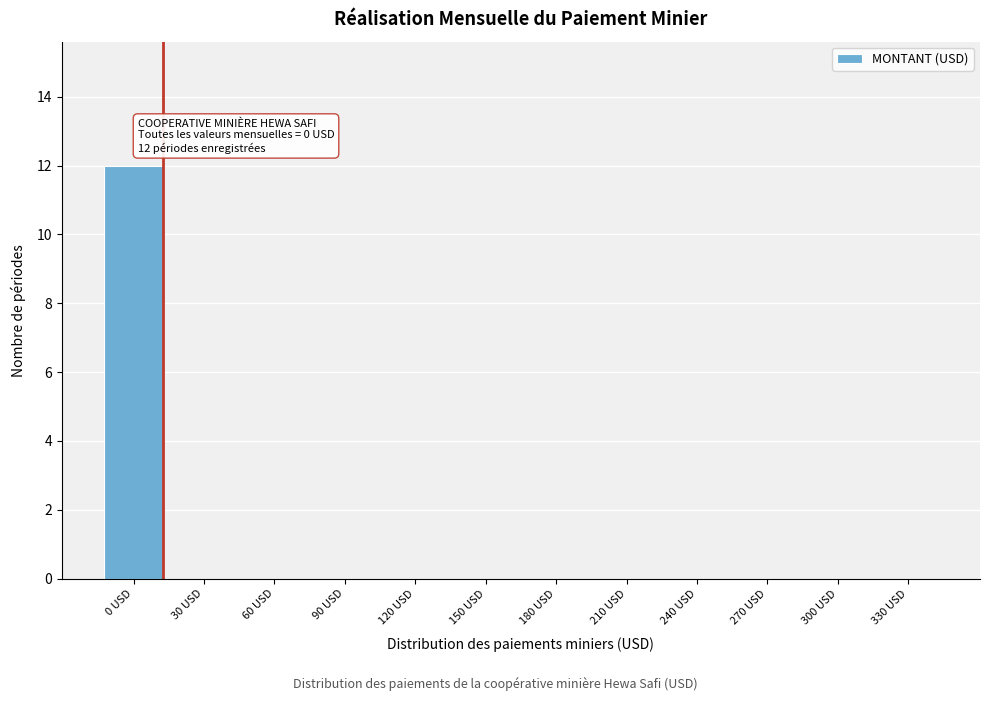

Reading left to right, what are all the values shown in this chart?

0 USD=12	30 USD=0	60 USD=0	90 USD=0	120 USD=0	150 USD=0	180 USD=0	210 USD=0	240 USD=0	270 USD=0	300 USD=0	330 USD=0